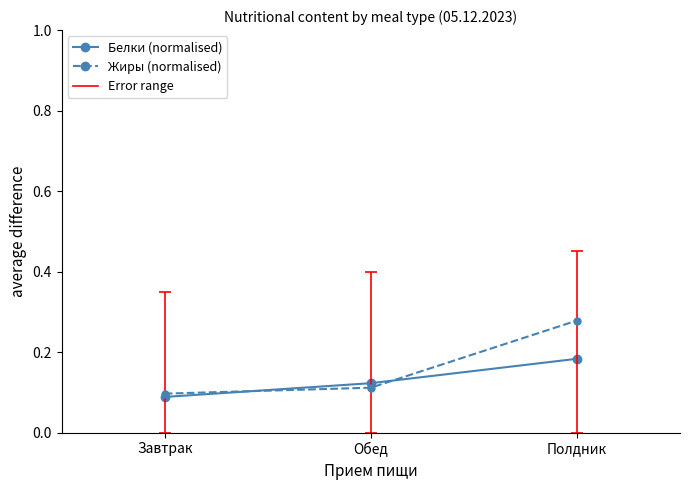

At how many categories does at least one series exceed 0?

3